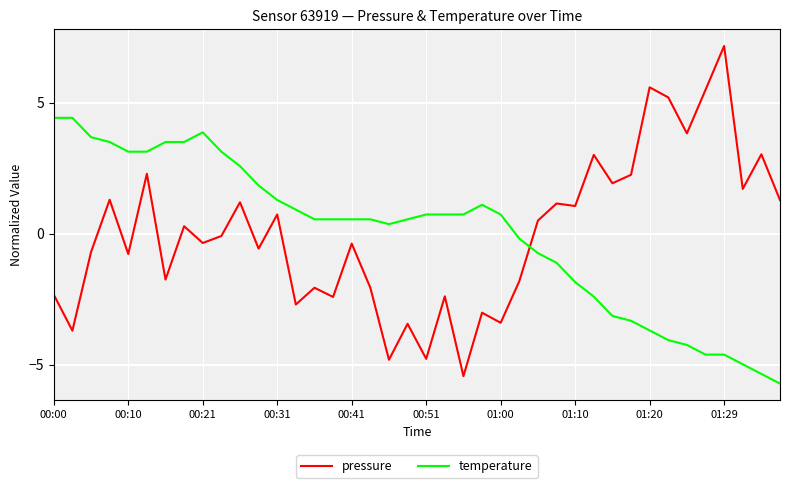

What is the maximum value for temperature?

4.4